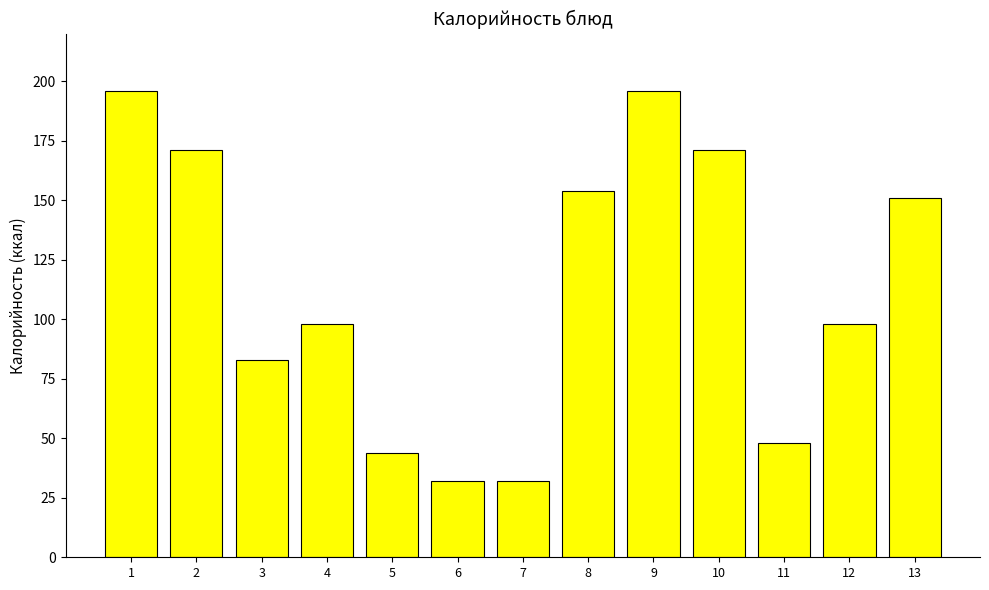

What is the greatest value displayed?

196